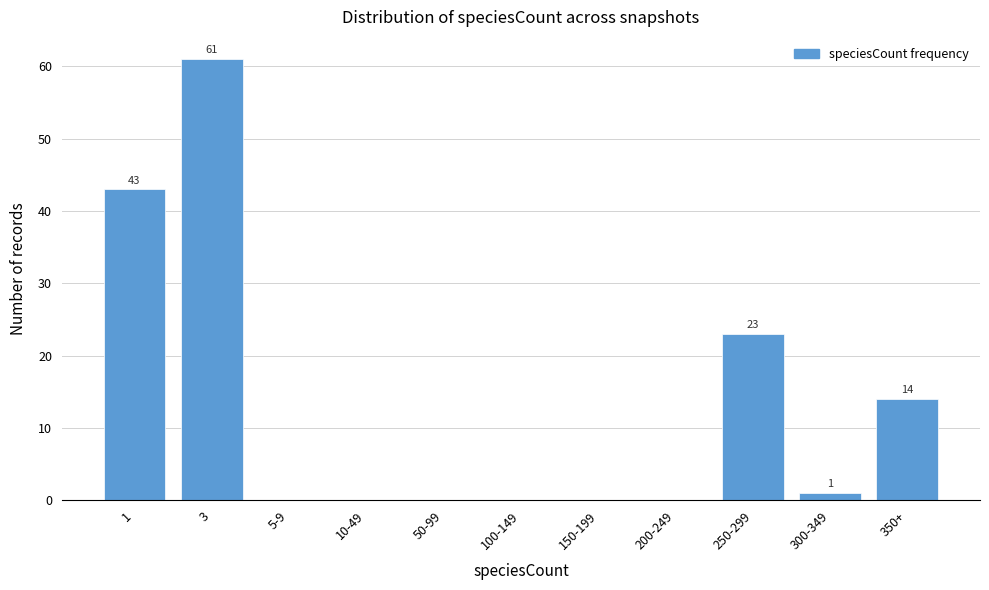

Reading right to left, extract all data points from this chart.

350+=14	300-349=1	250-299=23	200-249=0	150-199=0	100-149=0	50-99=0	10-49=0	5-9=0	3=61	1=43